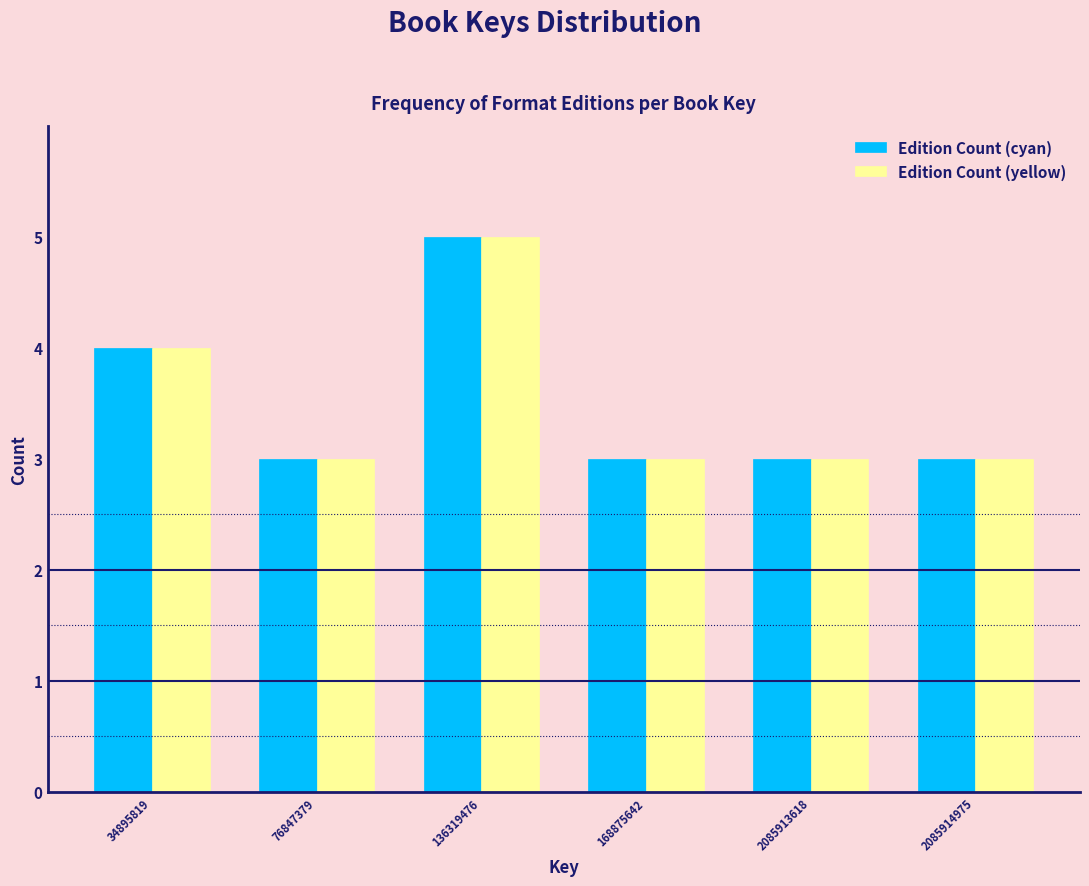

Reading left to right, transcribe all the data shown in this chart.

Edition Count (cyan): 4	3	5	3	3	3
Edition Count (yellow): 4	3	5	3	3	3